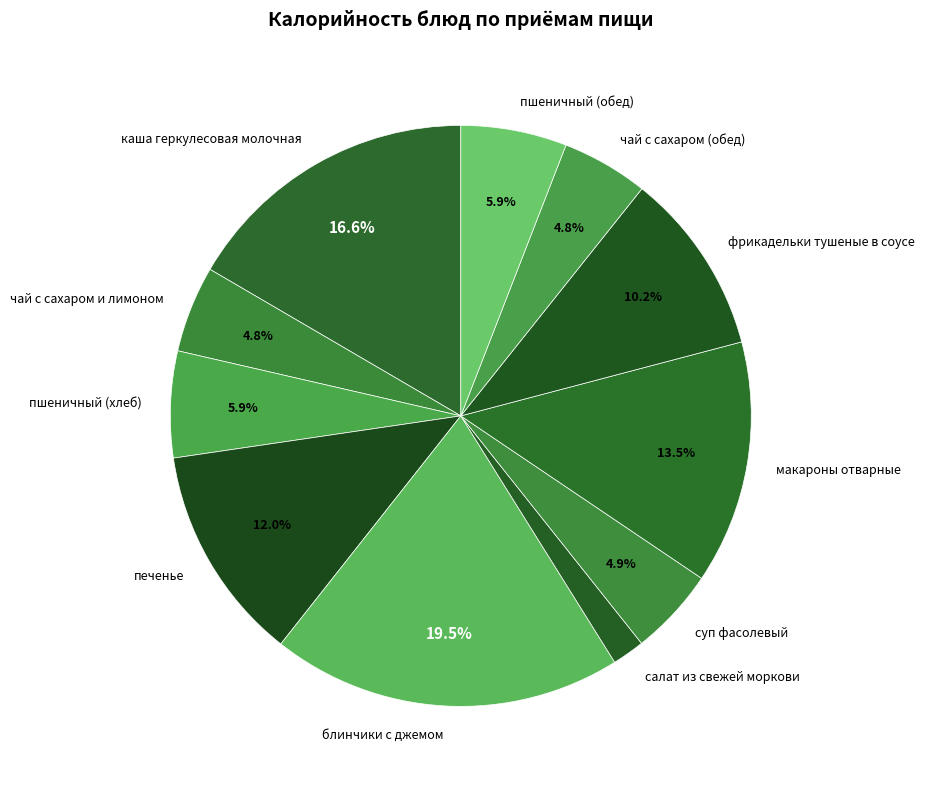

Which category has the biggest portion of the pie?

блинчики с джемом